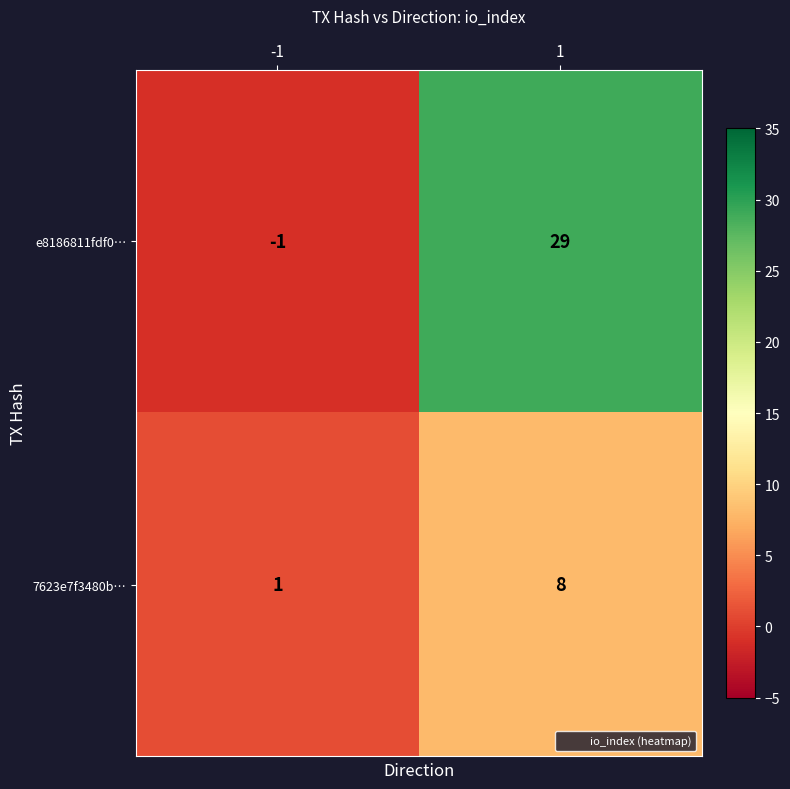

Rank the series by their average value, from lowest to highest.

7623e7f3480b…, e8186811fdf0…